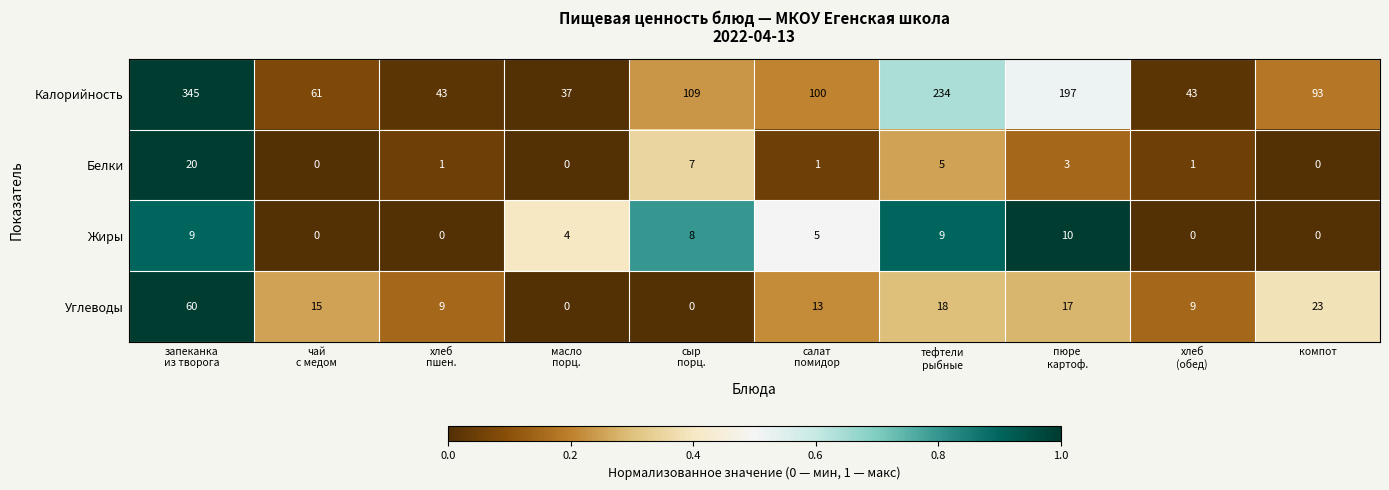

How many categories are shown in the chart?

10